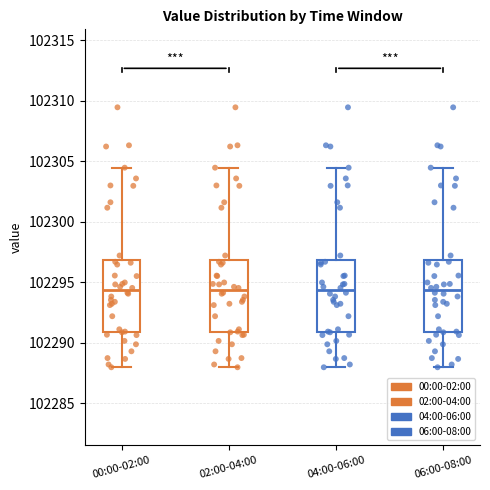

Where does the upper whisker of the box for 04:00-06:00 end on the y-axis? The values are not printed on the chart, so give them approximately, as read against the axis.

102304.5